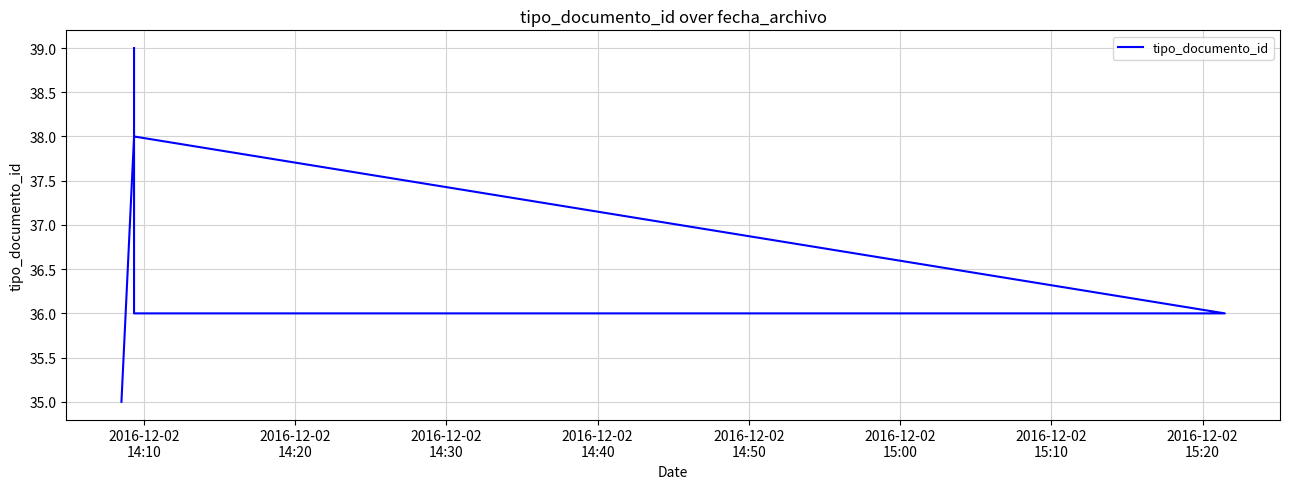

Count the number of values greater than 36.

2